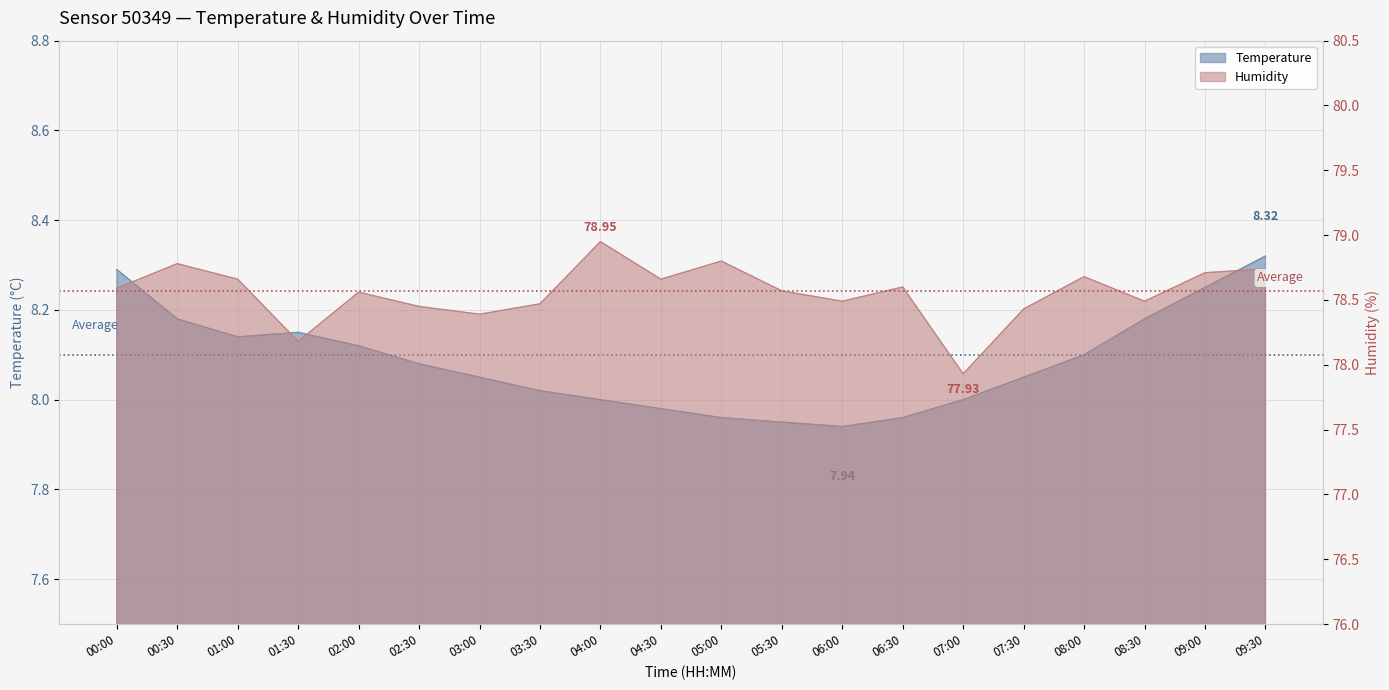

Reading left to right, transcribe all the data shown in this chart.

Temperature: 00:00=8.3	00:30=8.2	01:00=8.1	01:30=8.2	02:00=8.1	02:30=8.1	03:00=8.1	03:30=8.0	04:00=8.0	04:30=8.0	05:00=8.0	05:30=8.0	06:00=7.9	06:30=8.0	07:00=8.0	07:30=8.1	08:00=8.1	08:30=8.2	09:00=8.2	09:30=8.3
Humidity: 00:00=78.6	00:30=78.8	01:00=78.7	01:30=78.2	02:00=78.6	02:30=78.5	03:00=78.4	03:30=78.5	04:00=79.0	04:30=78.7	05:00=78.8	05:30=78.6	06:00=78.5	06:30=78.6	07:00=77.9	07:30=78.4	08:00=78.7	08:30=78.5	09:00=78.7	09:30=78.7